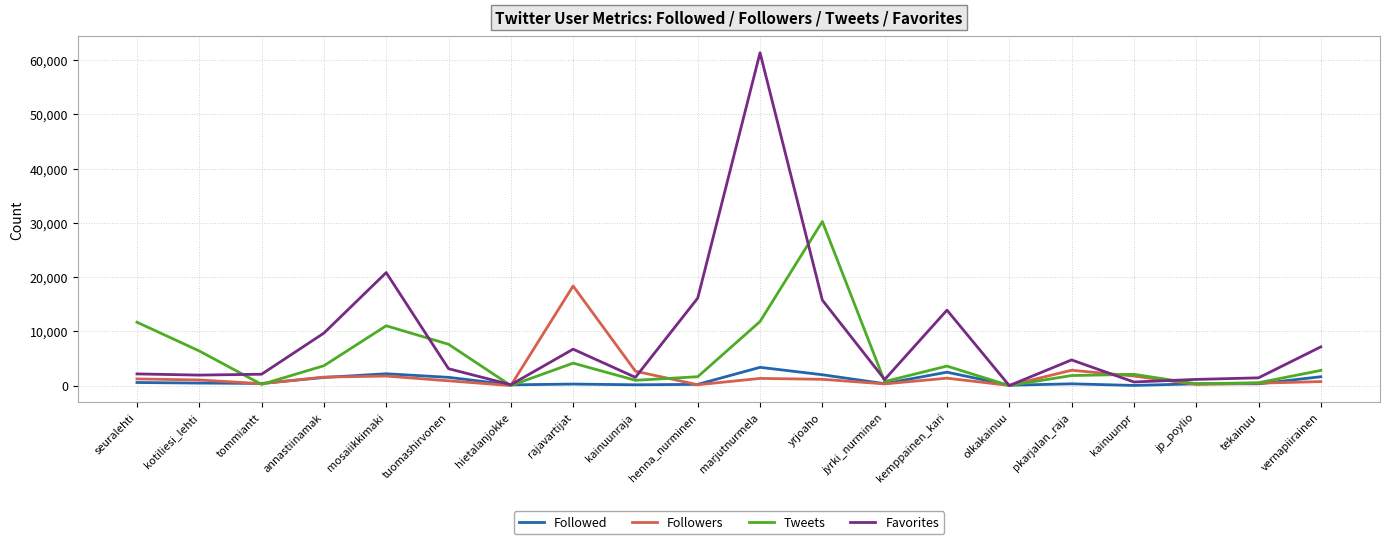

Rank the series by their maximum value, from lowest to highest.

Followed, Followers, Tweets, Favorites